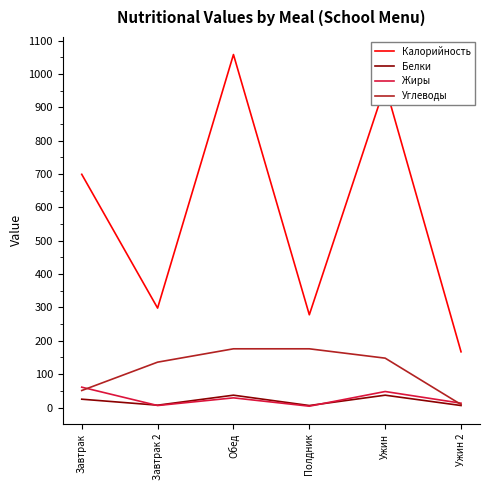

True or false: Углеводы and Калорийность intersect in this chart.

False